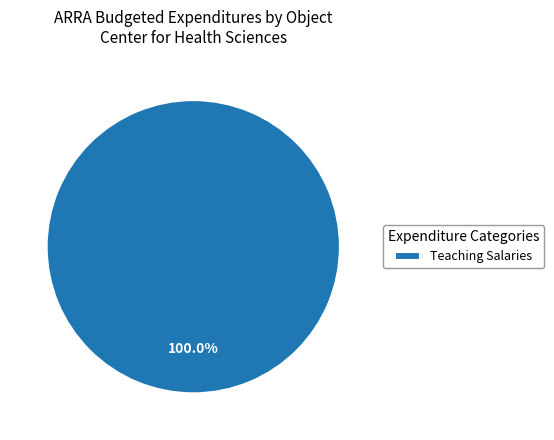

Rank the categories by value from lowest to highest.

Teaching Salaries